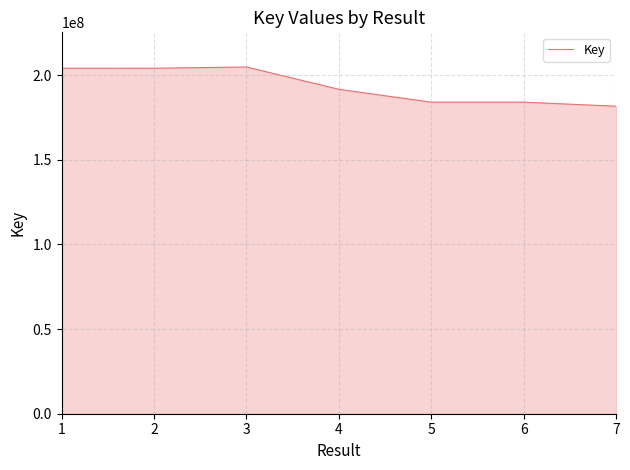

Does the chart display data point markers on the line(s)?

No